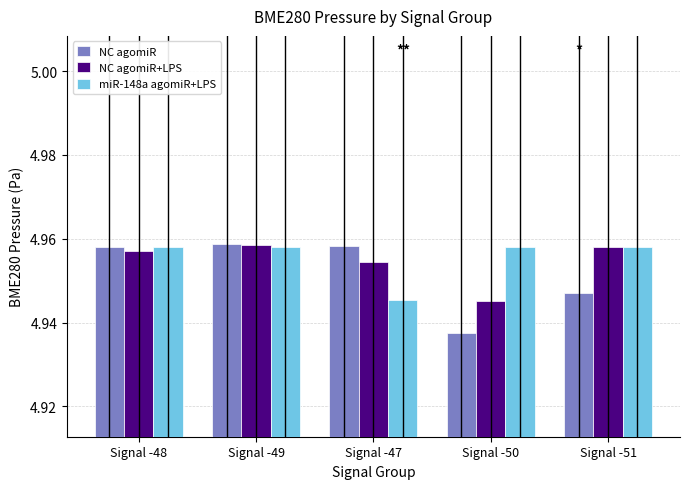

What is the sum of the NC agomiR values at Signal -47 and Signal -49?

9.9